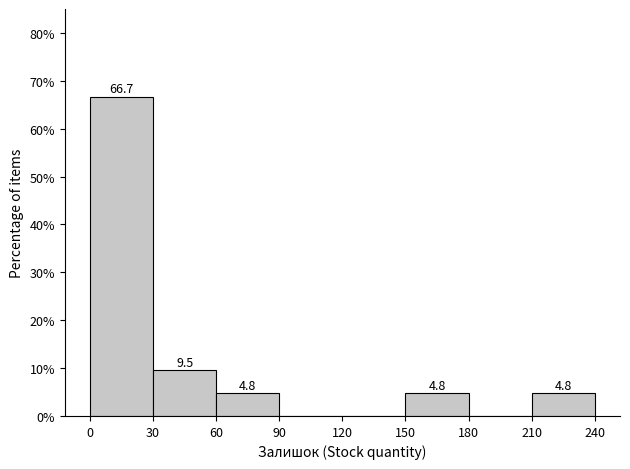

Over which range of the x-axis is the bar tallest?

0 to 30